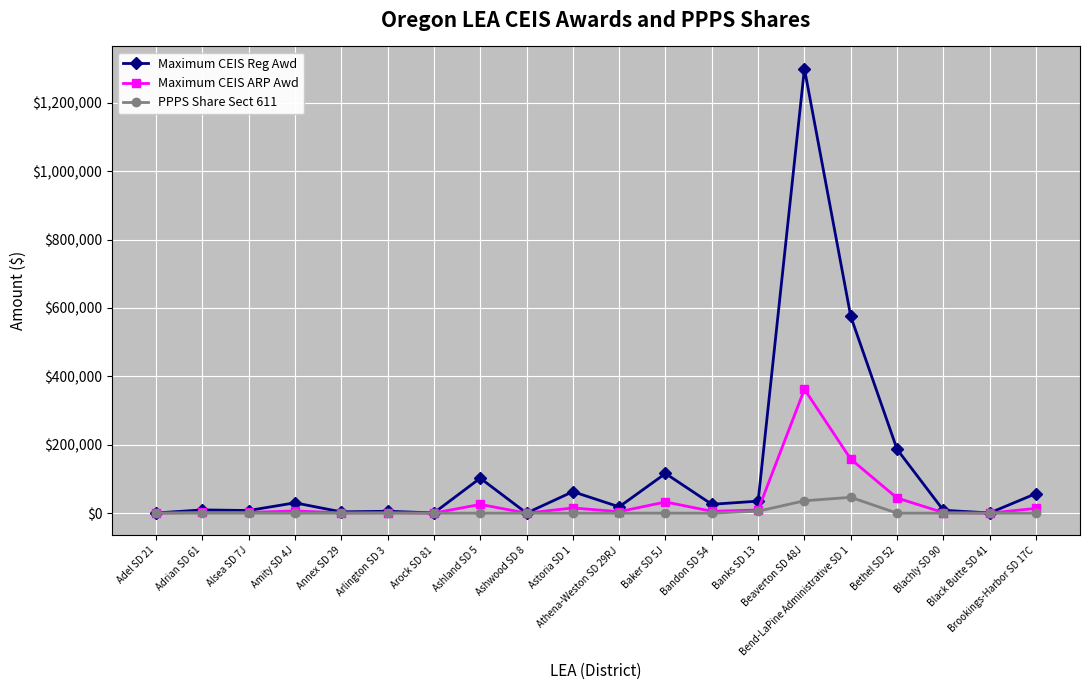

Which series has the largest total across all categories?

Maximum CEIS Reg Awd